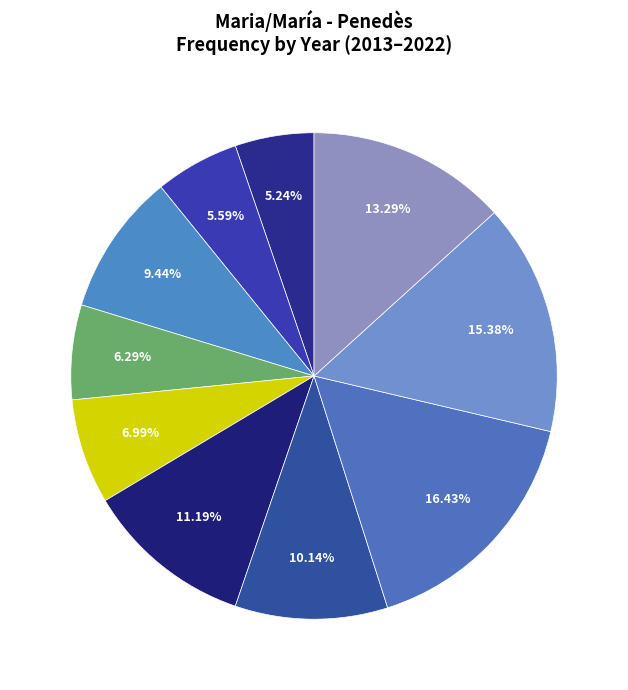

Is there any slice that represents more than half of the pie?

No